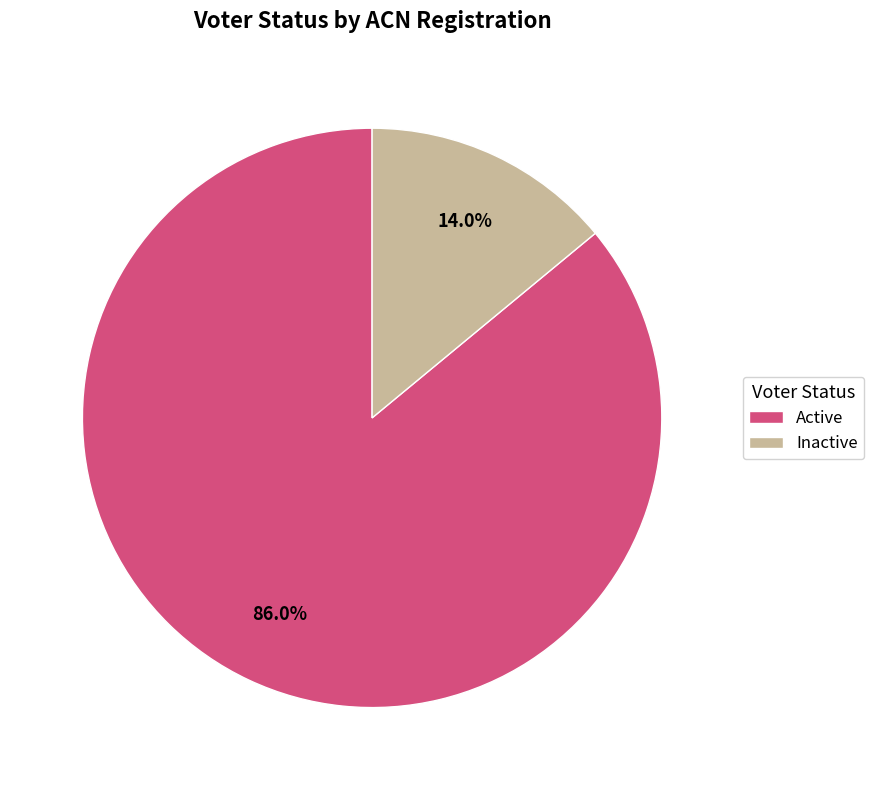

How many segments does this pie chart have?

2